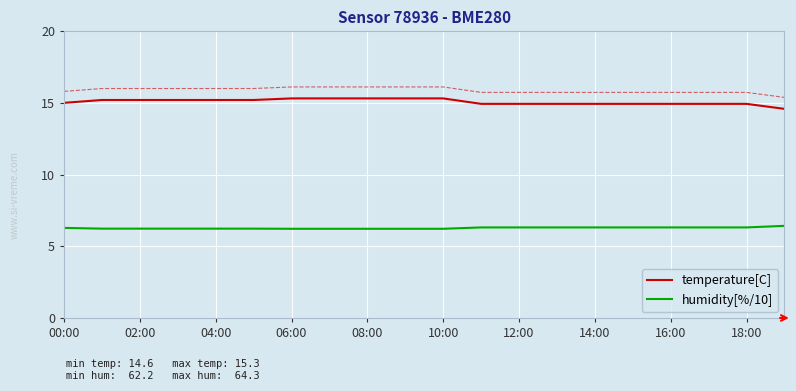

True or false: humidity[%/10] and temperature[C] intersect in this chart.

False